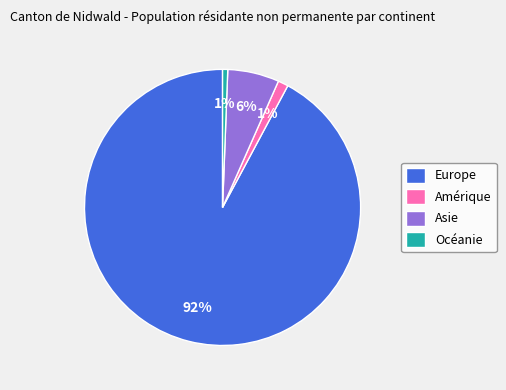

True or false: Océanie accounts for 11% of the total.

False